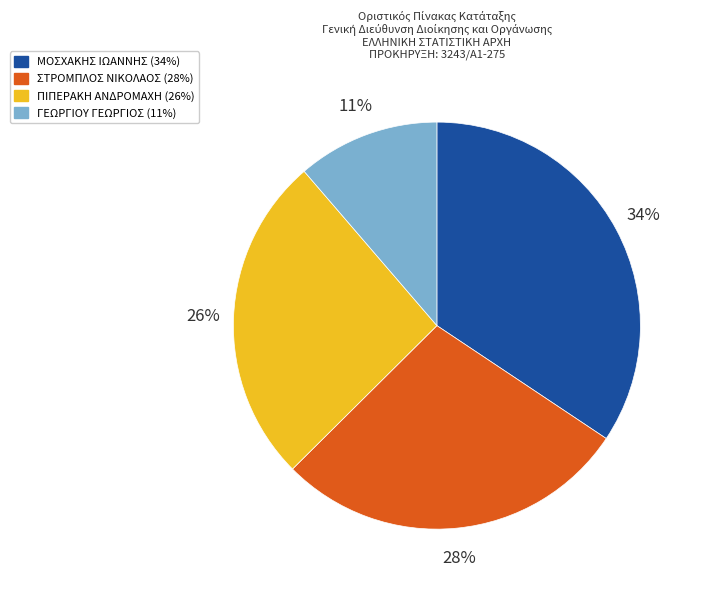

Which category has the smallest portion of the pie?

ΓΕΩΡΓΙΟΥ ΓΕΩΡΓΙΟΣ